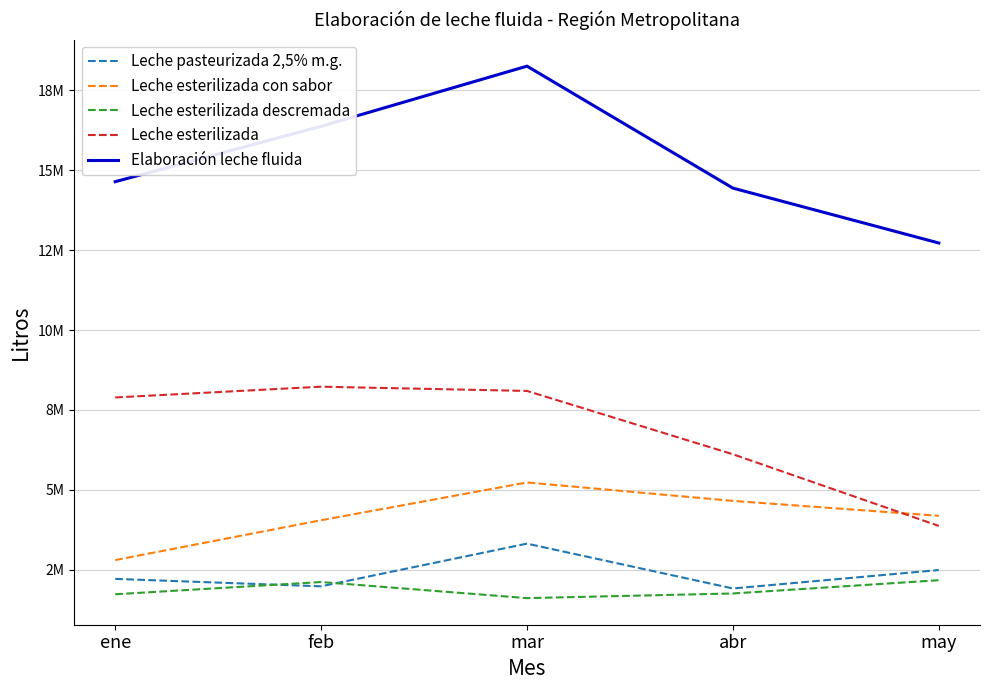

True or false: Leche esterilizada and Leche esterilizada descremada intersect in this chart.

False